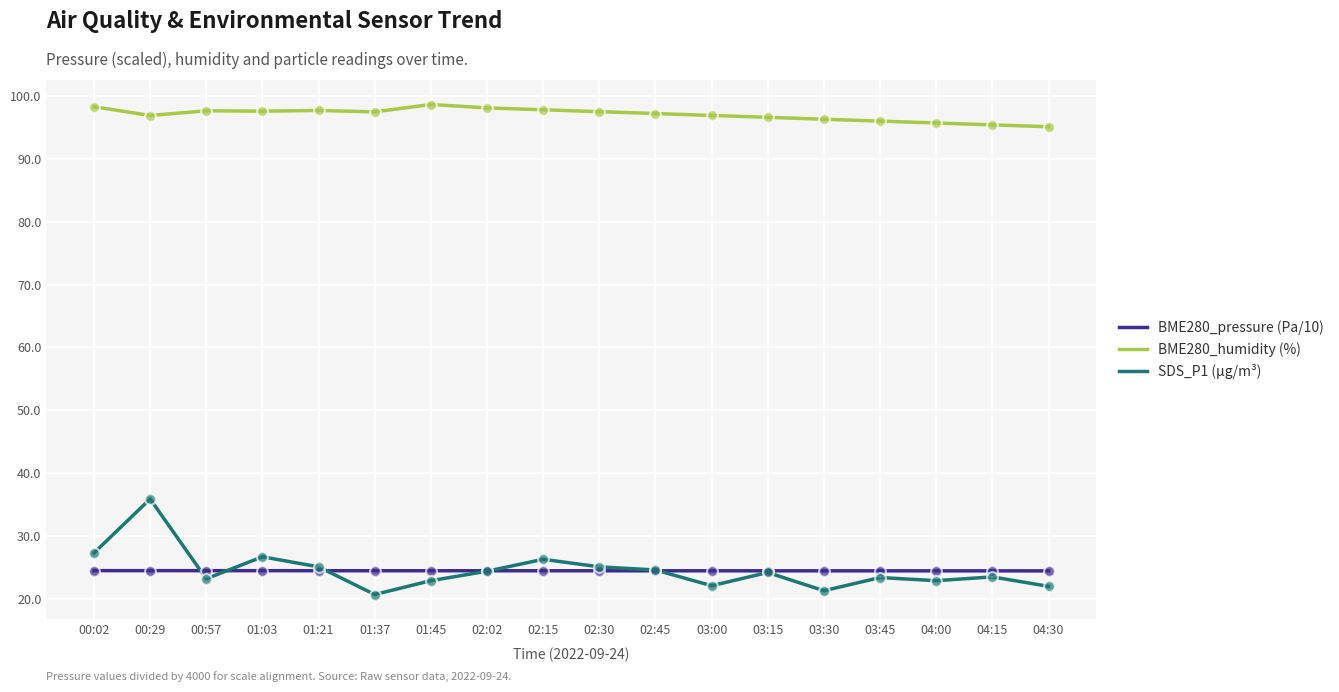

What is the spread (max minus min) of values at 03:00?

74.8